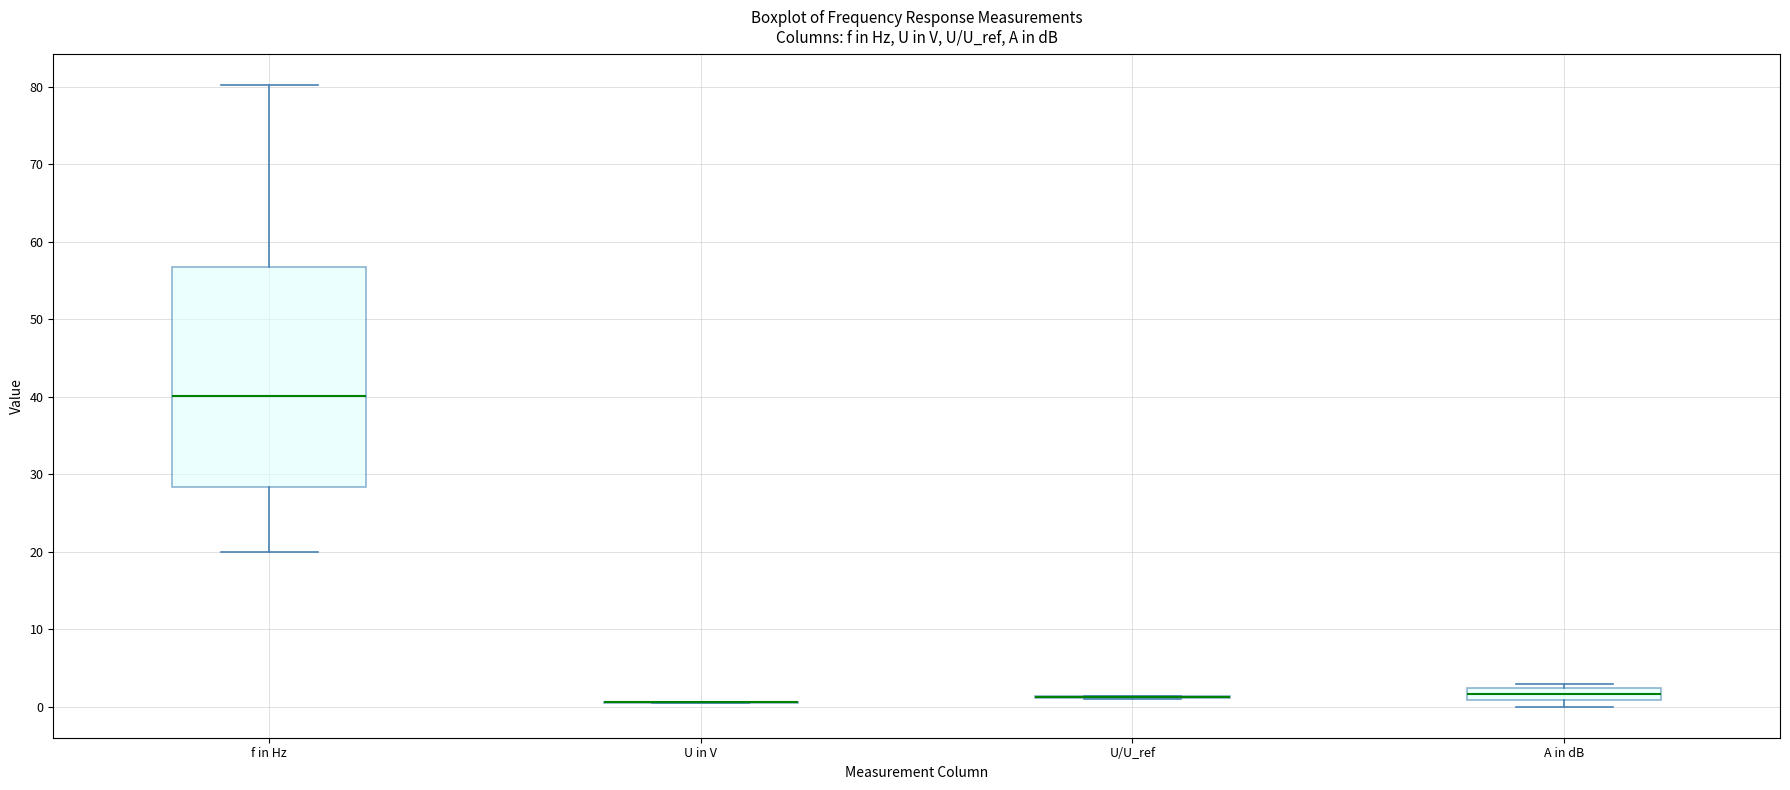

Which box is the tallest, from its lower edge to its upper edge?

f in Hz